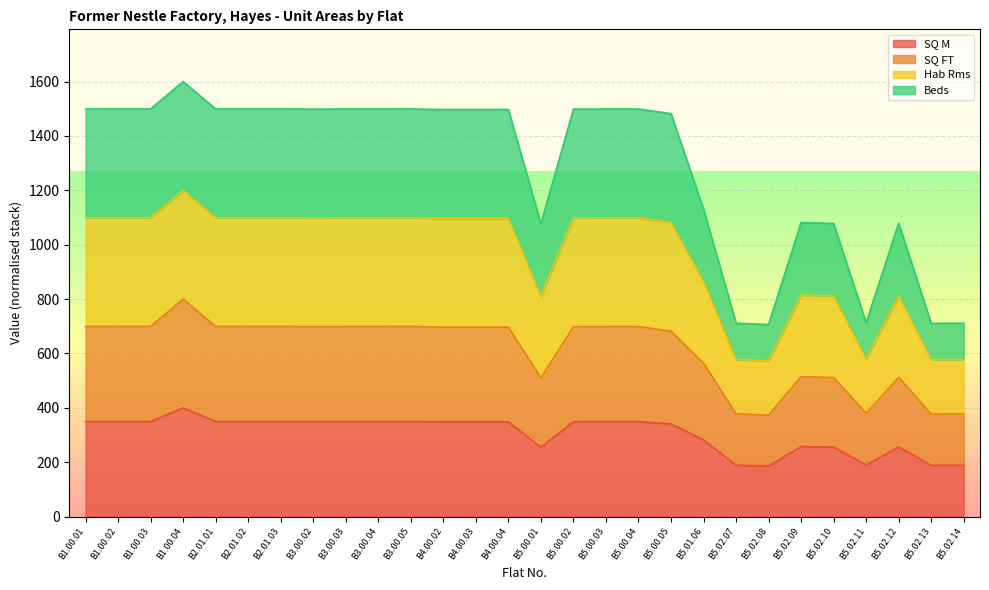

Is it true that SQ FT equals 267.4 at B1.00.04?

False